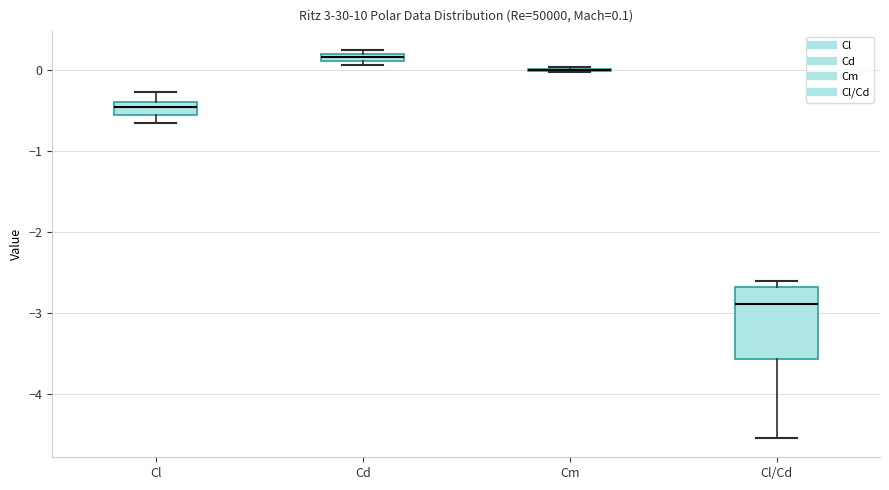

Comparing the boxes themselves (not the whiskers), which one is the tallest?

Cl/Cd